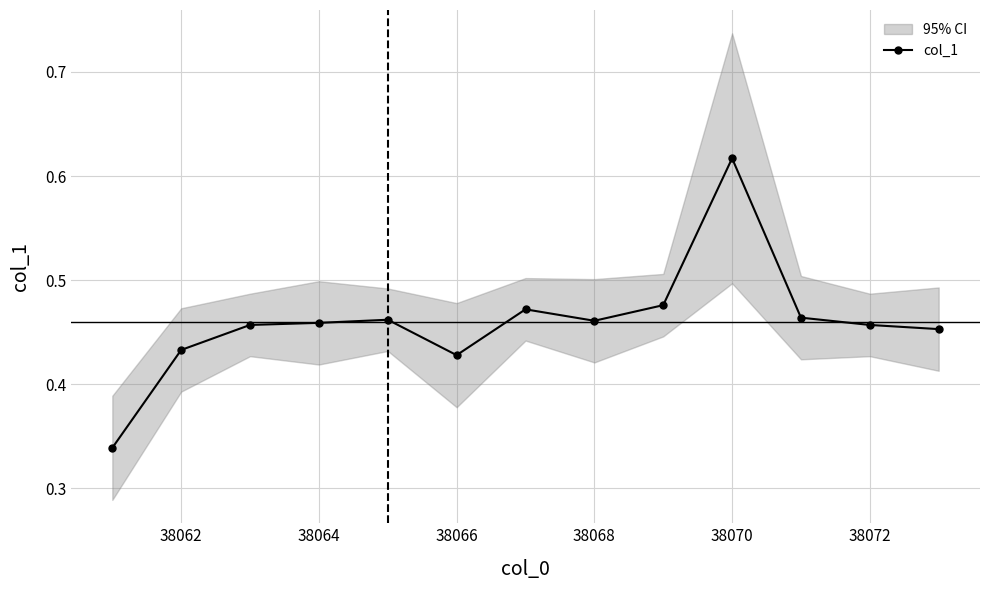

How many col_1 values are between 0 and 1?

13